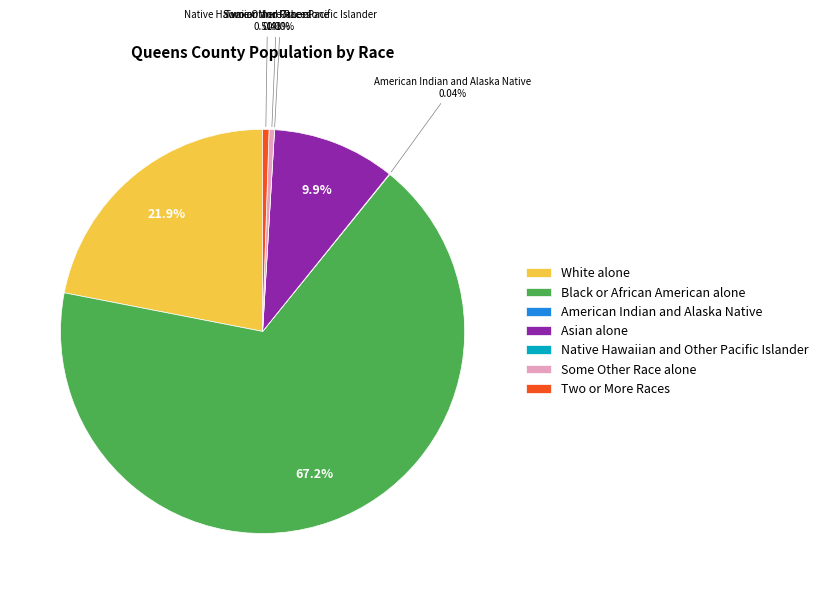

To the nearest percent, what is the average slice percentage?

14%